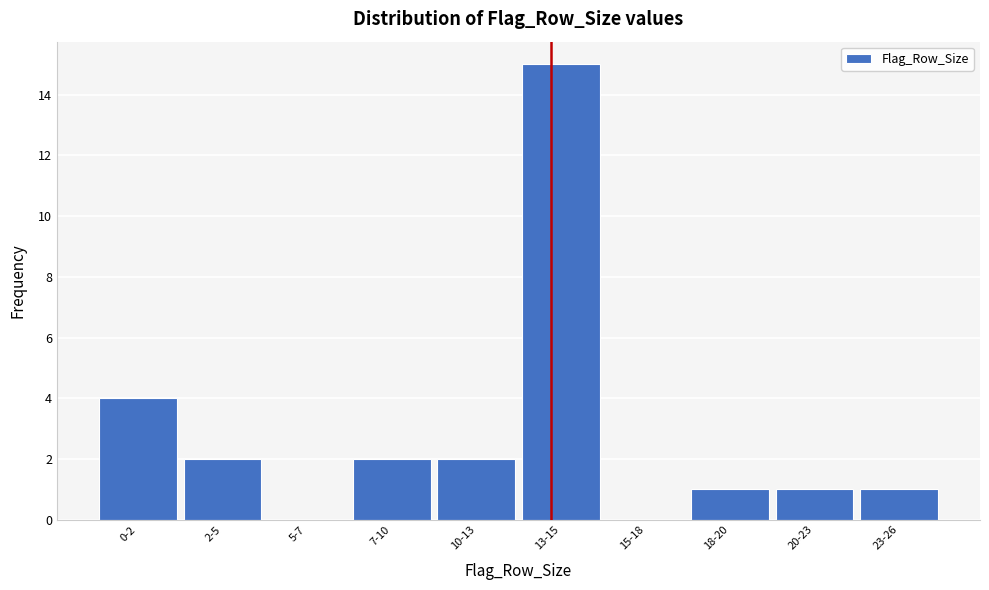

Is it true that the value at 5-7 is -5?

False